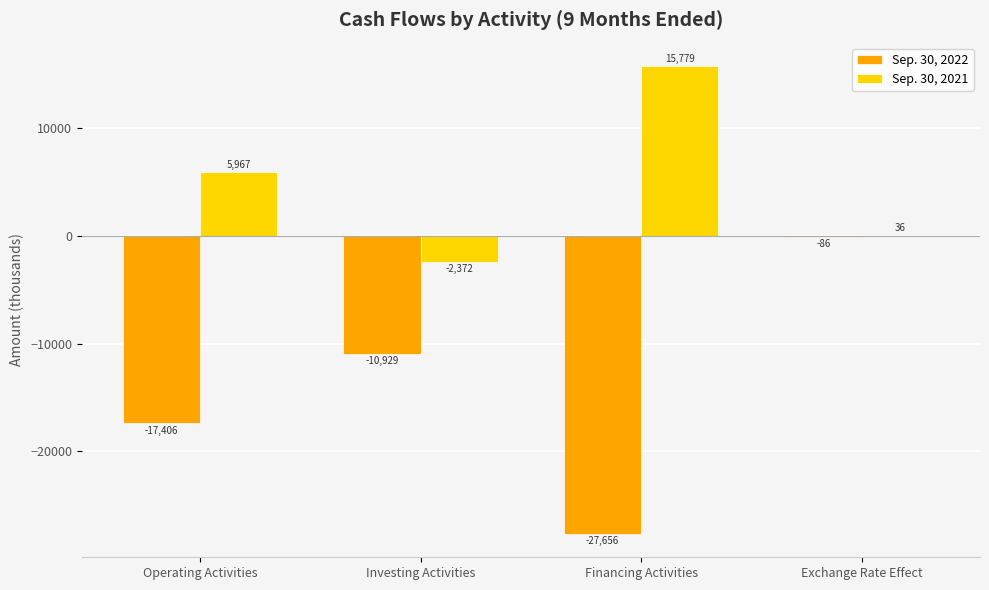

Which series has the largest total across all categories?

Sep. 30, 2021